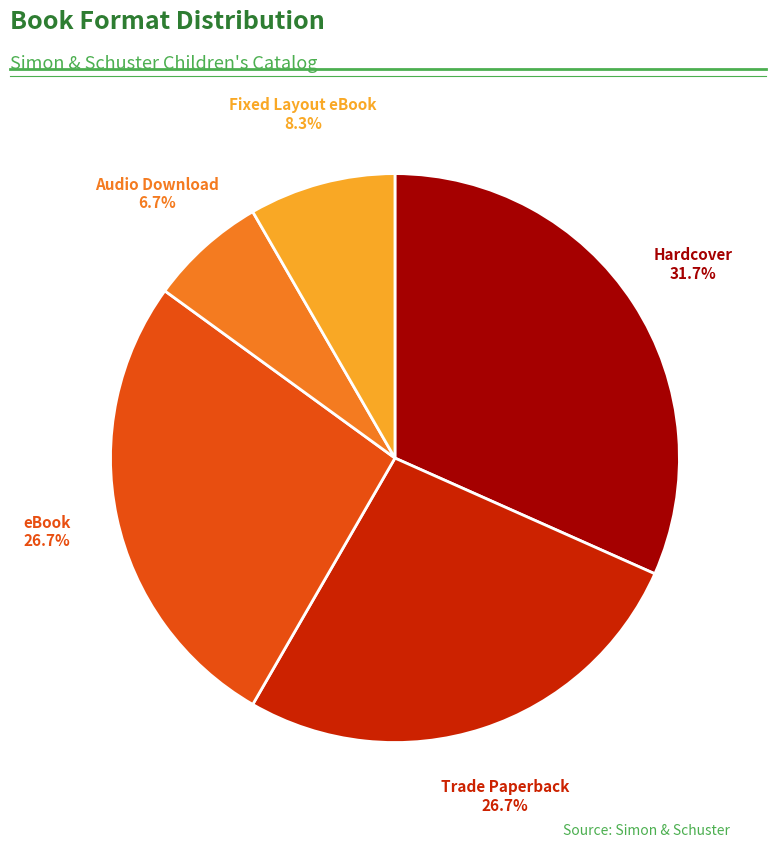

What is the ratio of the value at Trade Paperback to the value at eBook?

1.0